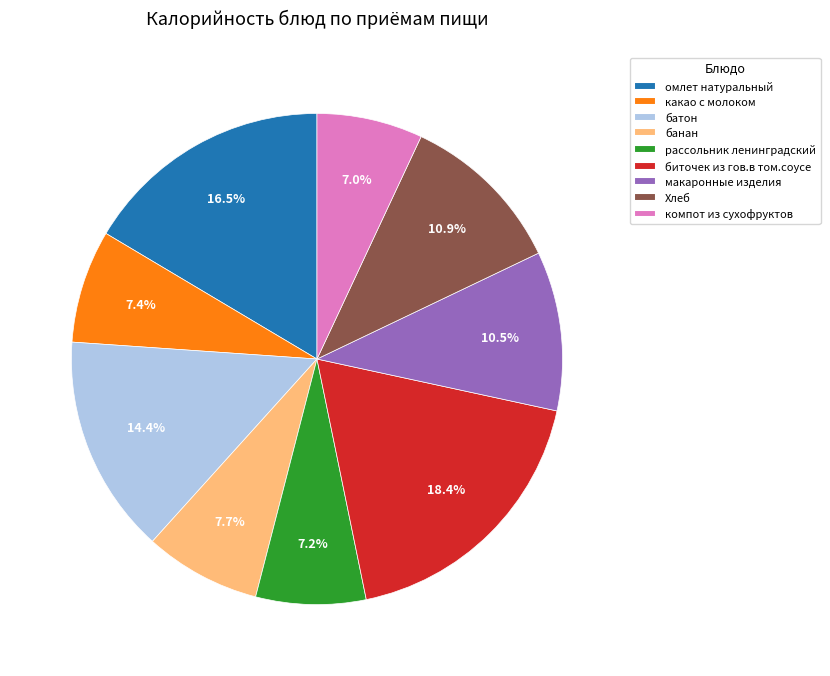

How many slices are in this pie chart?

9